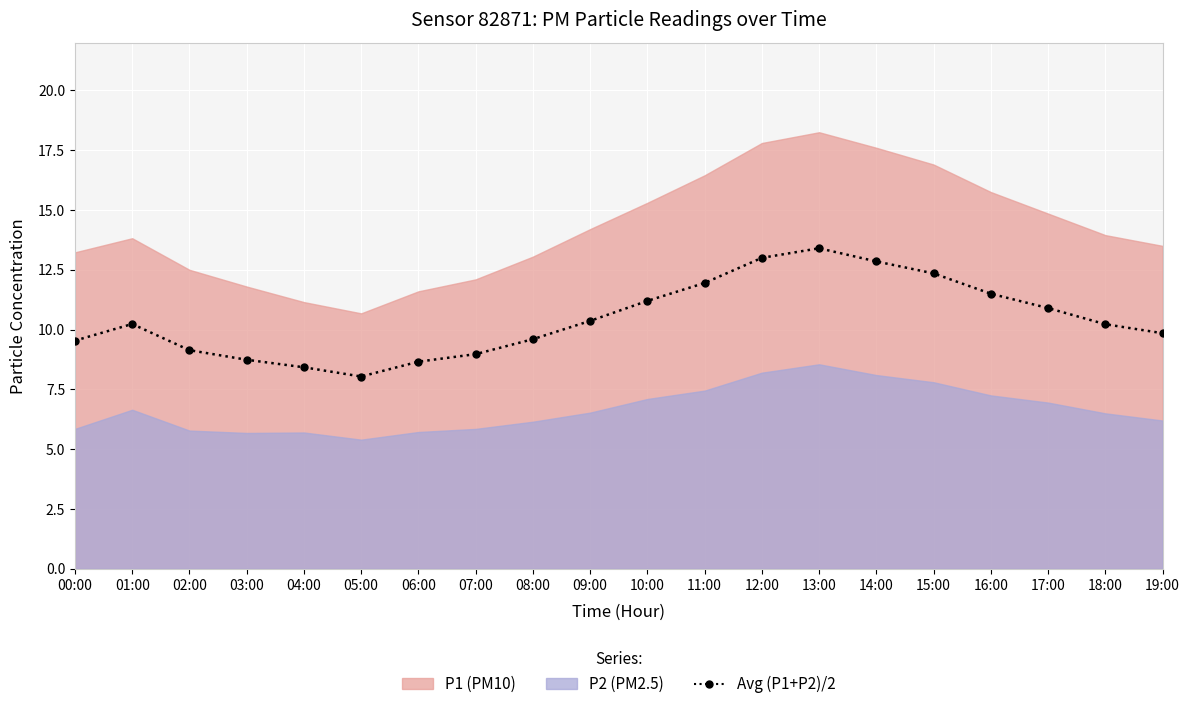

What is the value of the 15th point from the left?

12.9